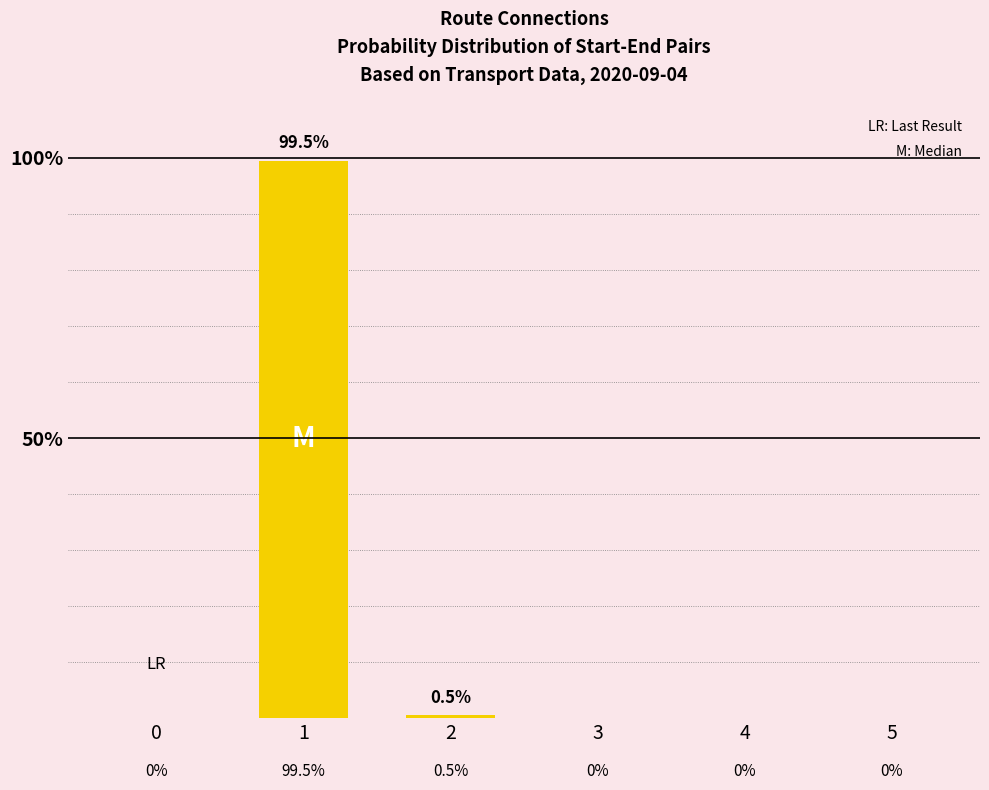

How many values are above zero?

2